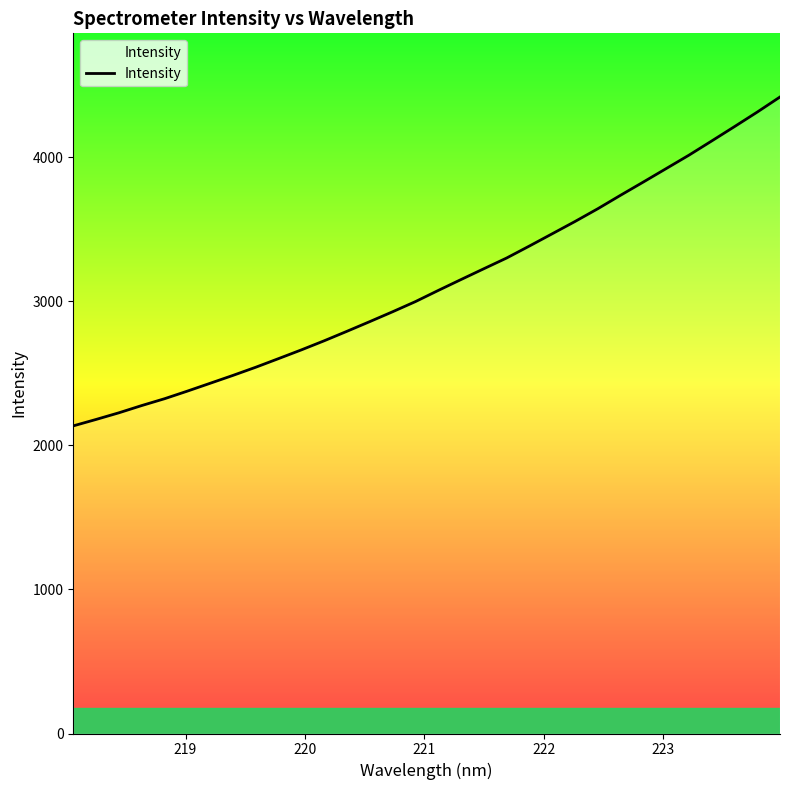

What is the maximum value shown in the chart?

4417.6